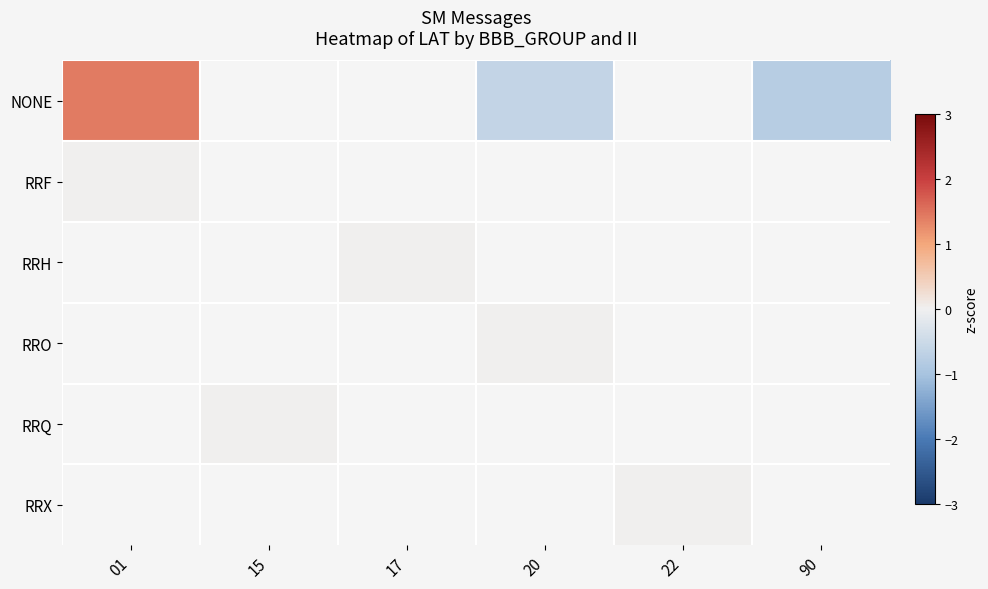

Is the value of RRF at 01 greater than the value of RRX at 22?

No